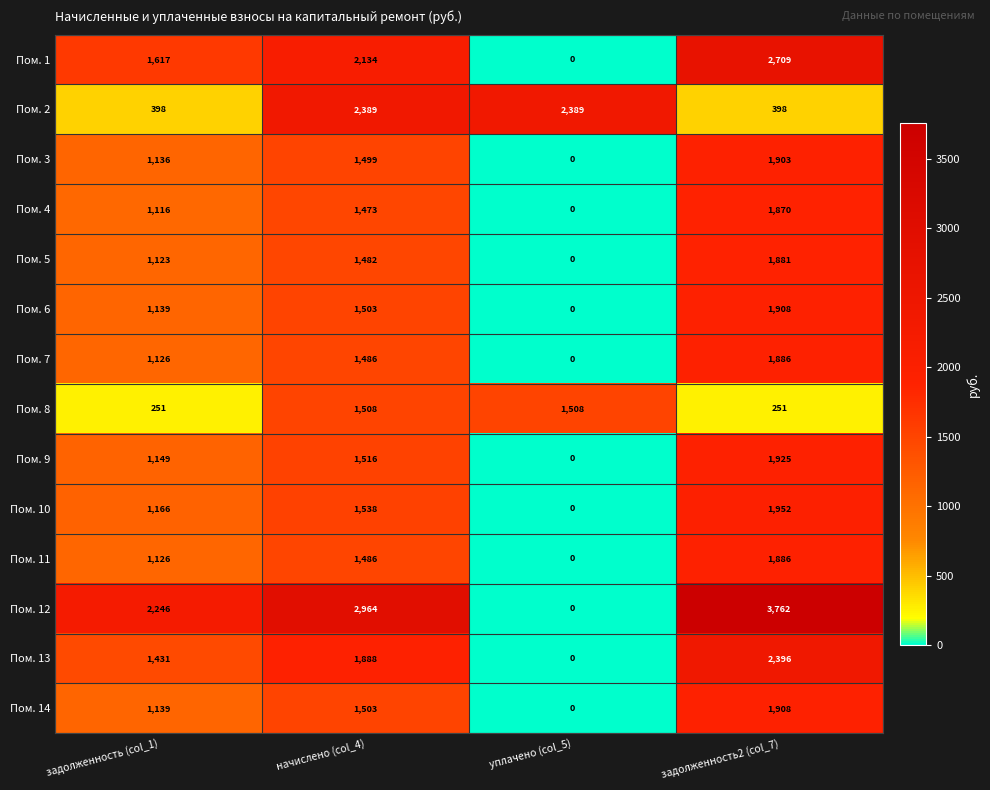

Rank the categories by Пом. 14 value from highest to lowest.

задолженность2 (col_7), начислено (col_4), задолженность (col_1), уплачено (col_5)